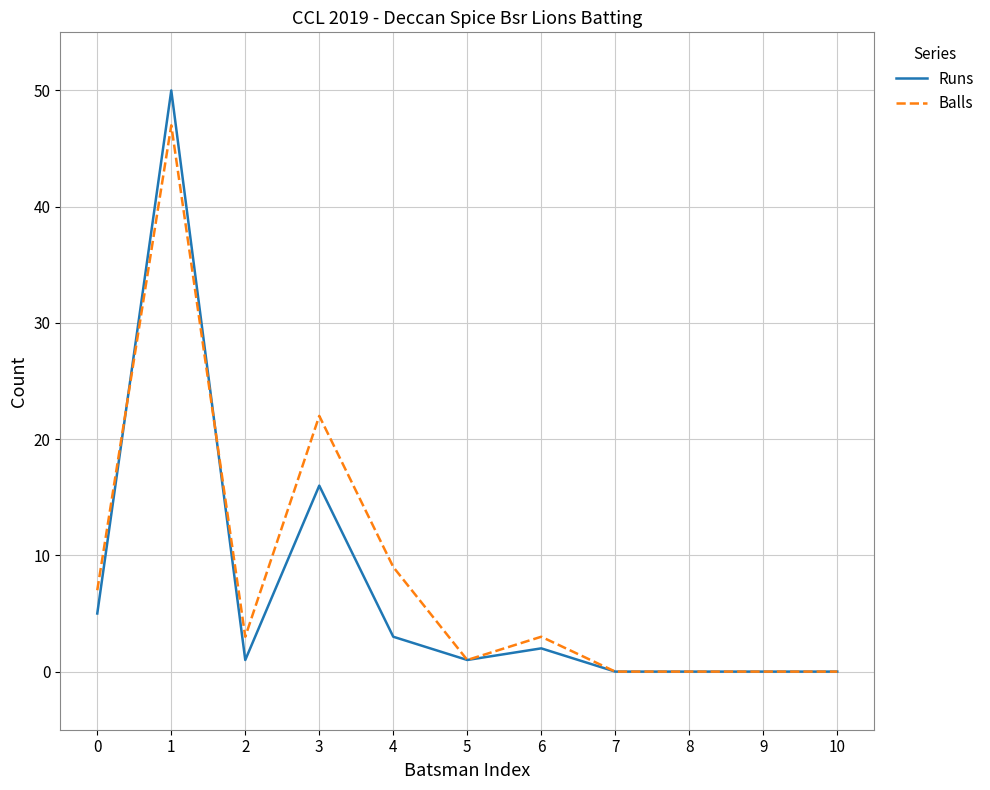

The value of Runs at 1 is 25. True or false?

False